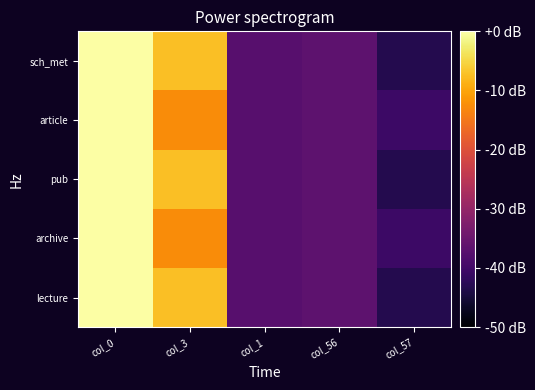

Reading right to left, transcribe all the data shown in this chart.

lecture: col_57=-43.2	col_56=-36.7	col_1=-37.4	col_3=-7.3	col_0=0.0
archive: col_57=-40.4	col_56=-36.7	col_1=-37.4	col_3=-12.7	col_0=0.0
pub: col_57=-43.2	col_56=-36.7	col_1=-37.4	col_3=-7.3	col_0=0.0
article: col_57=-40.4	col_56=-36.7	col_1=-37.4	col_3=-12.7	col_0=0.0
sch_met: col_57=-43.2	col_56=-36.7	col_1=-37.4	col_3=-7.3	col_0=0.0